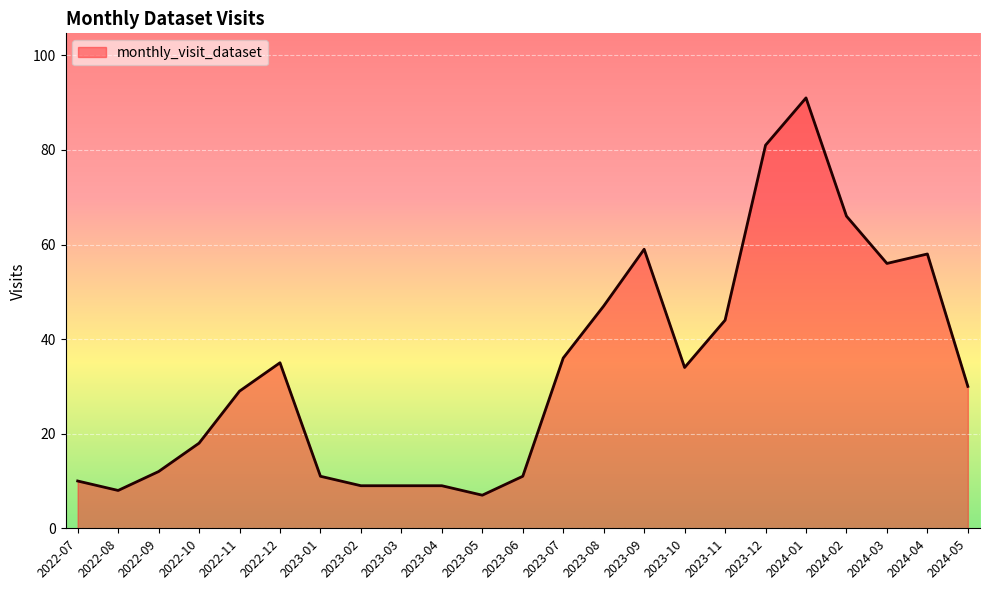

Where is the first local minimum?

2022-08